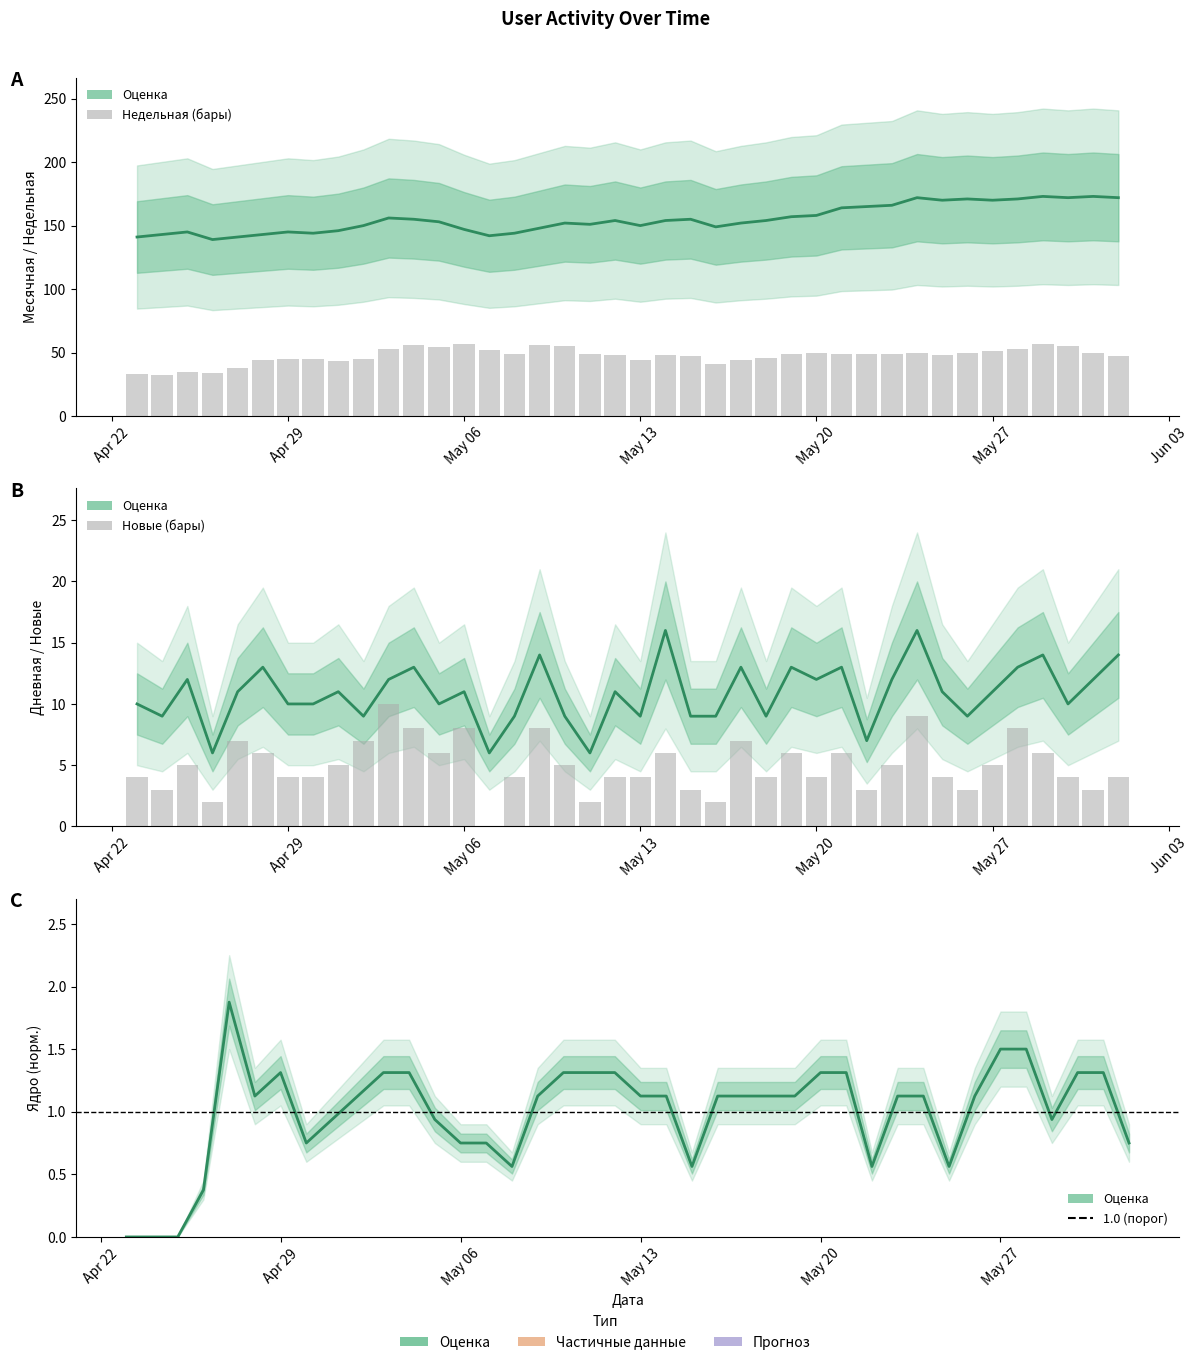

What is the sum of all Месячная values?

6207.0